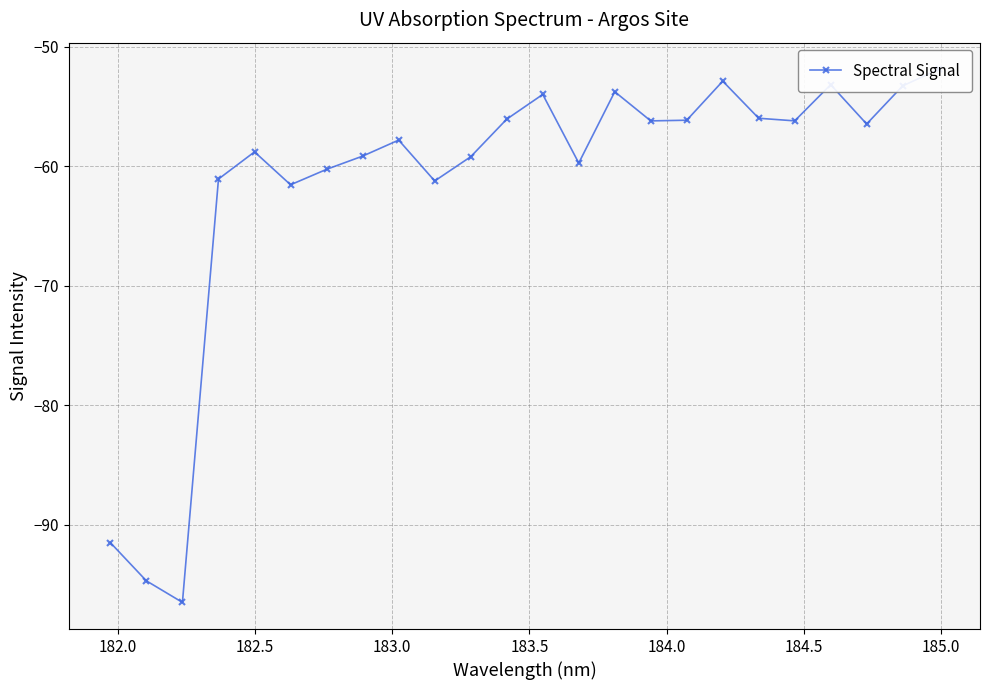

How many data points are less than -56?

17